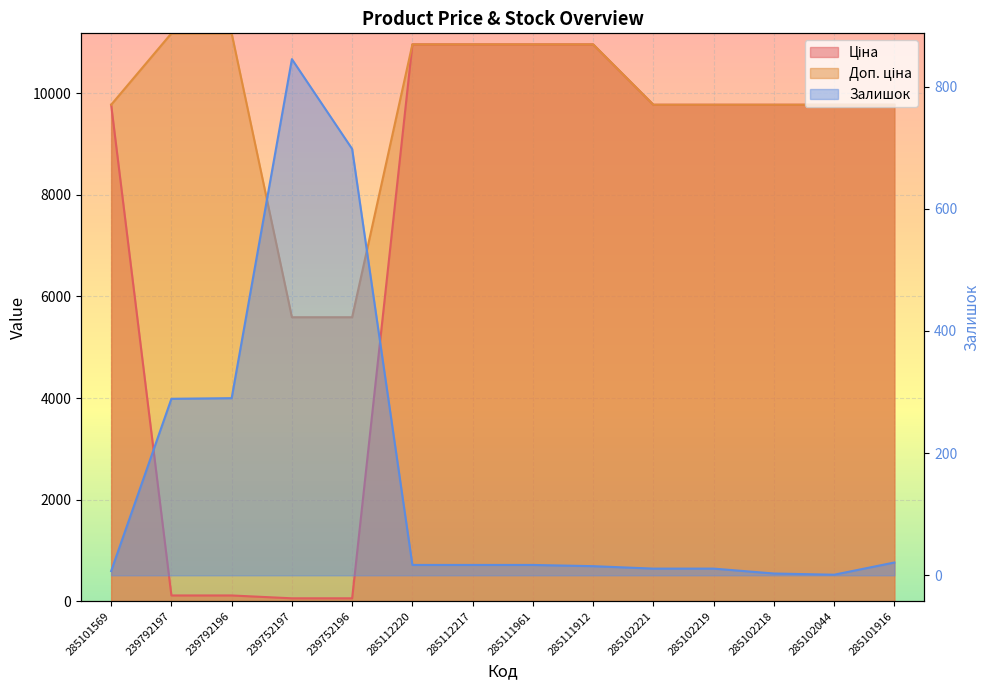

What position from the right is 285112220?

9